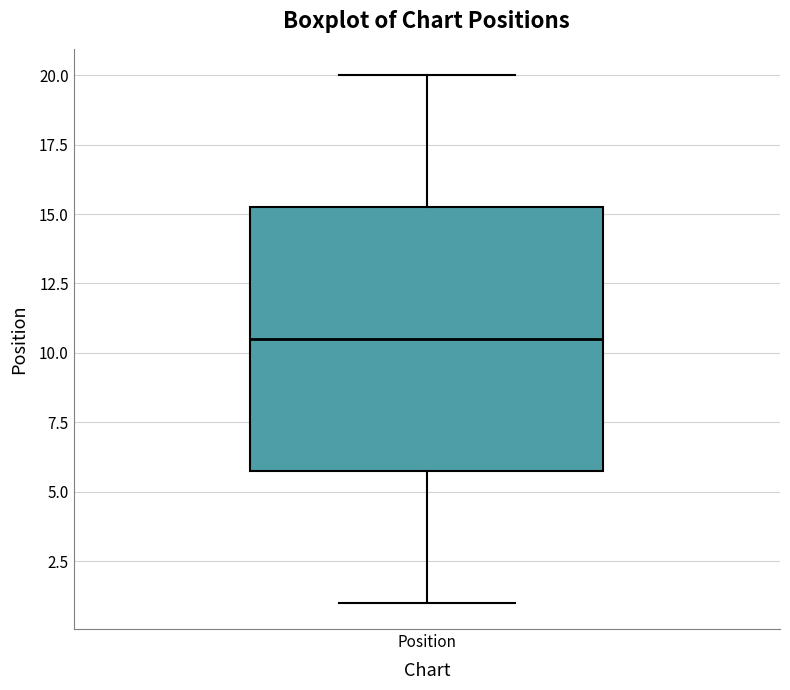

Where is the upper edge of the box for Position on the y-axis? The values are not printed on the chart, so give them approximately, as read against the axis.

15.5